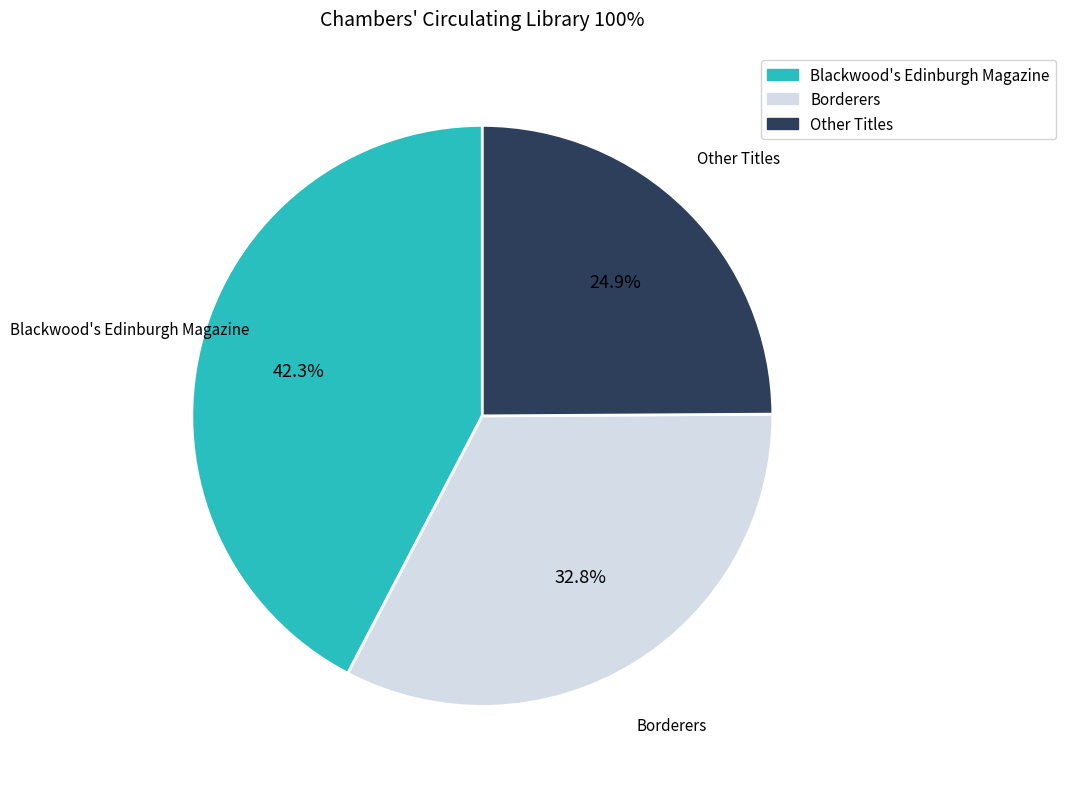

Rank the categories by value from highest to lowest.

Blackwood's Edinburgh Magazine, Borderers, Other Titles